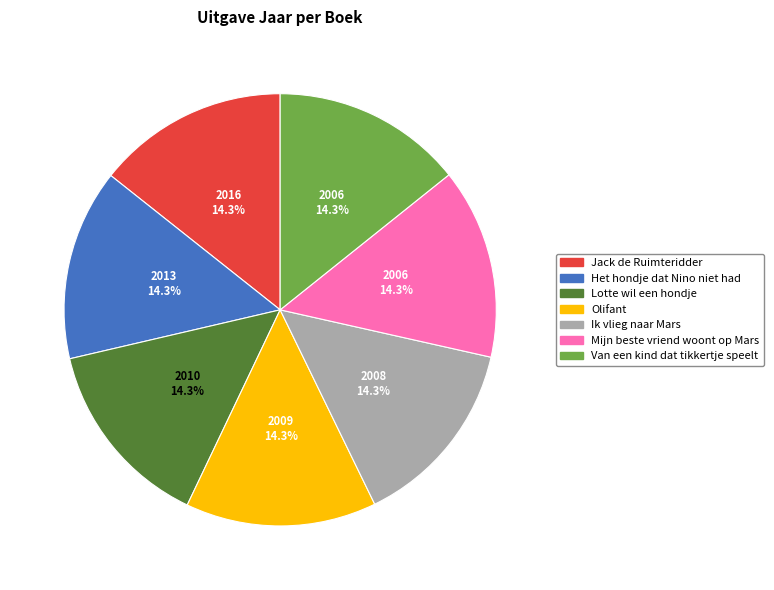

To the nearest percent, what is the combined percentage of Het hondje dat Nino niet had and Van een kind dat tikkertje speelt?

29%